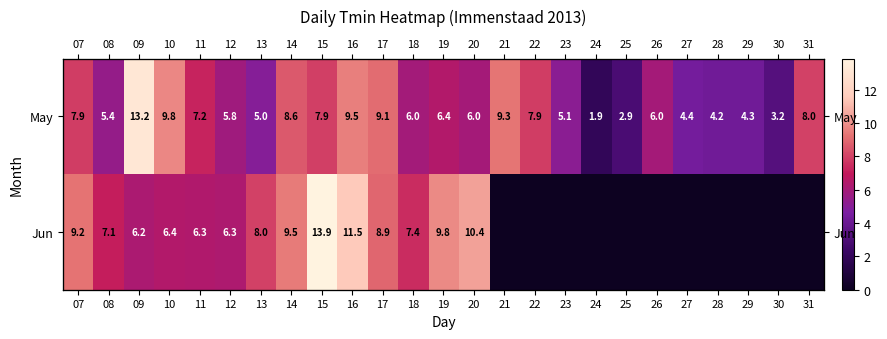

Rank the series at 12 from highest to lowest value.

Jun, May